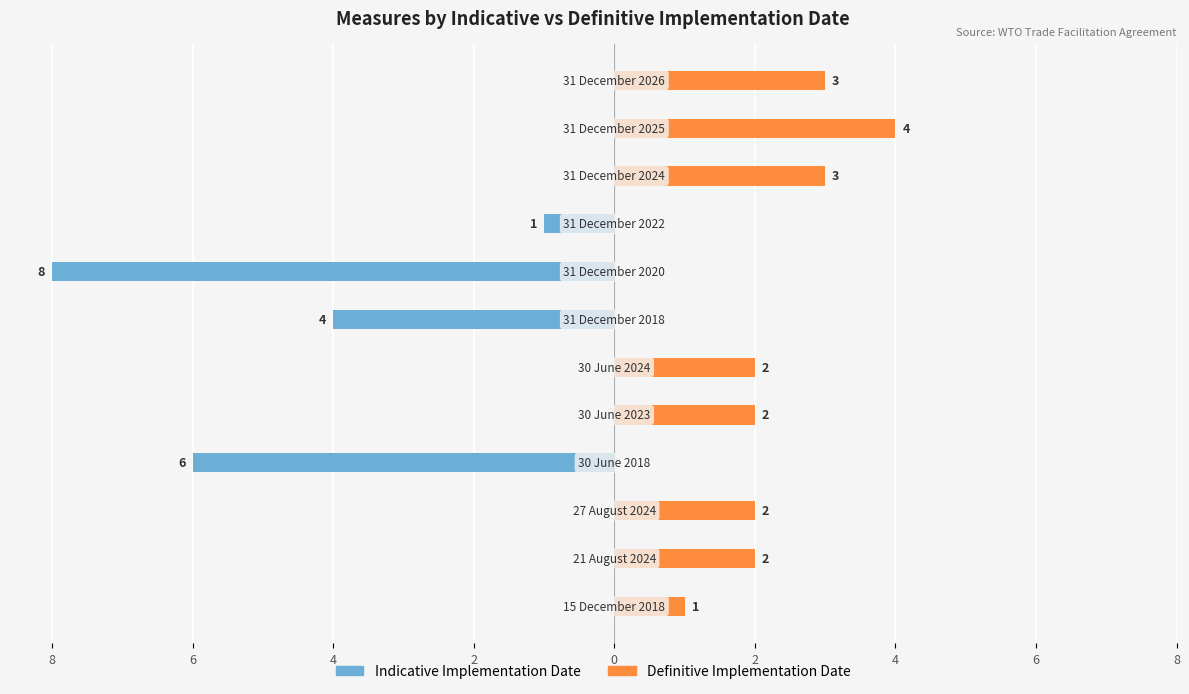

How many groups of bars are there?

12